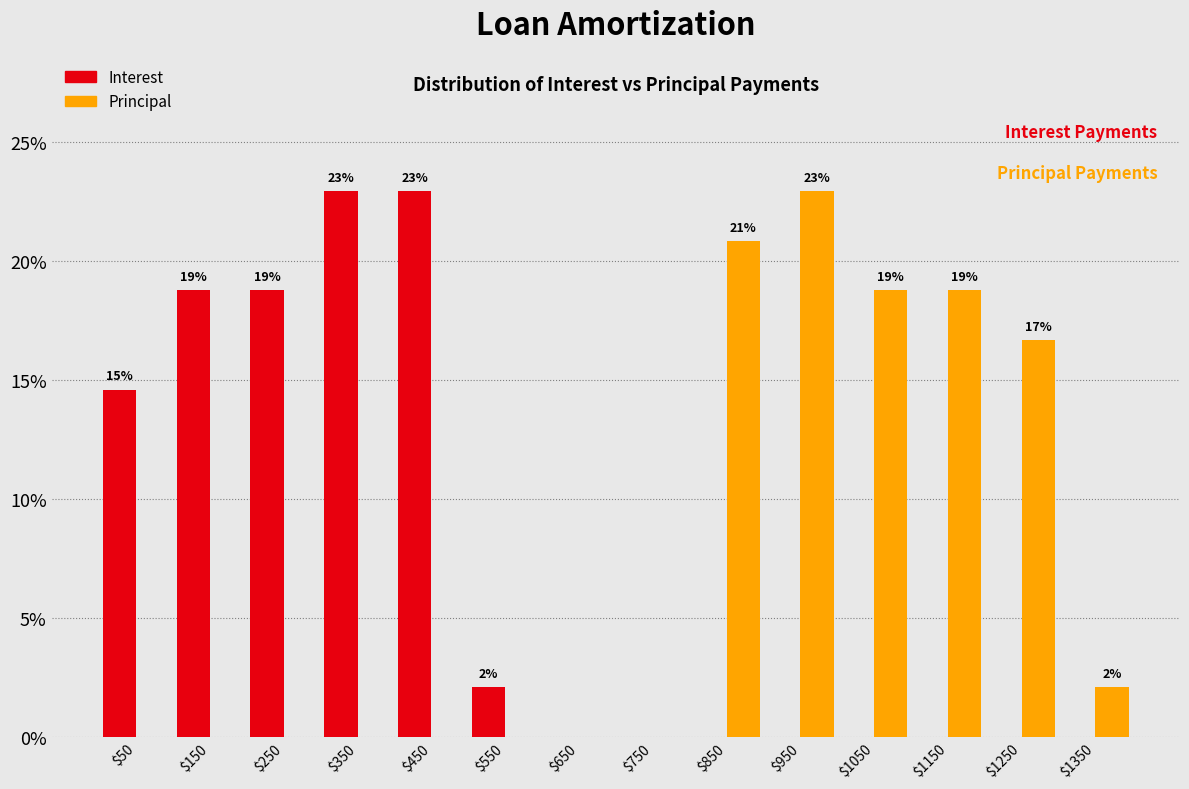

In the Principal series, which range on the x-axis has the tallest bar?

900 to 1000